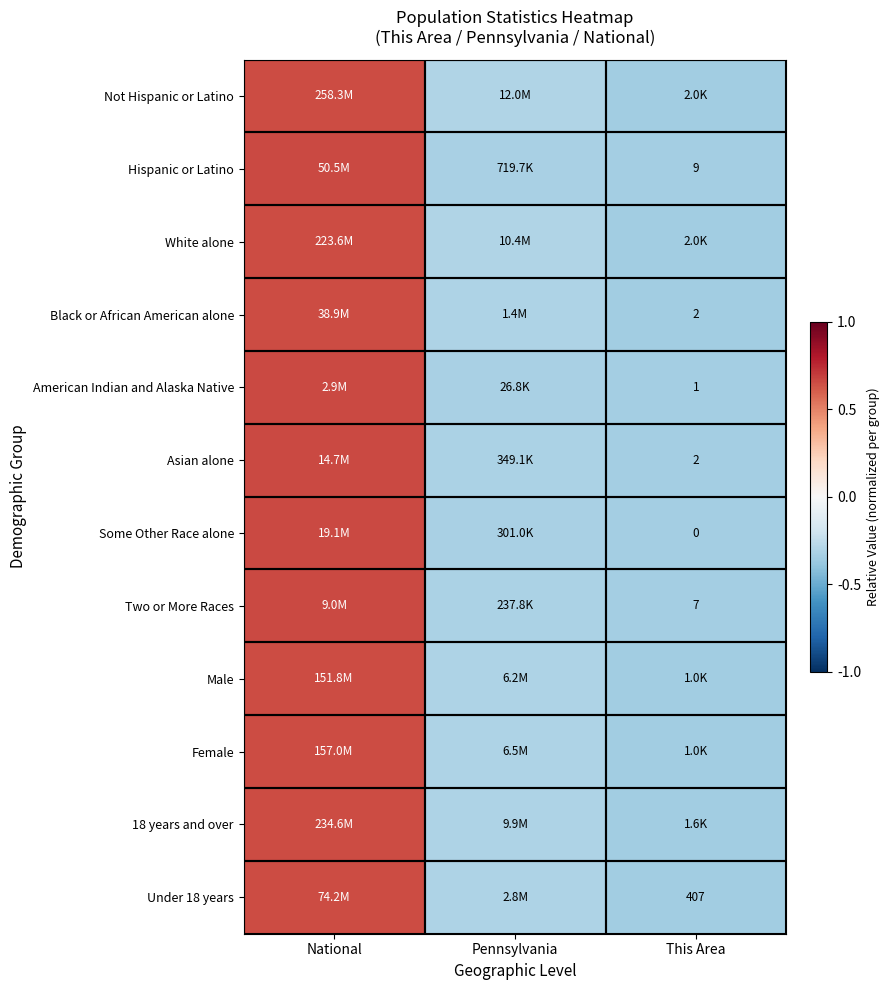

Which series has the largest total across all categories?

Not Hispanic or Latino